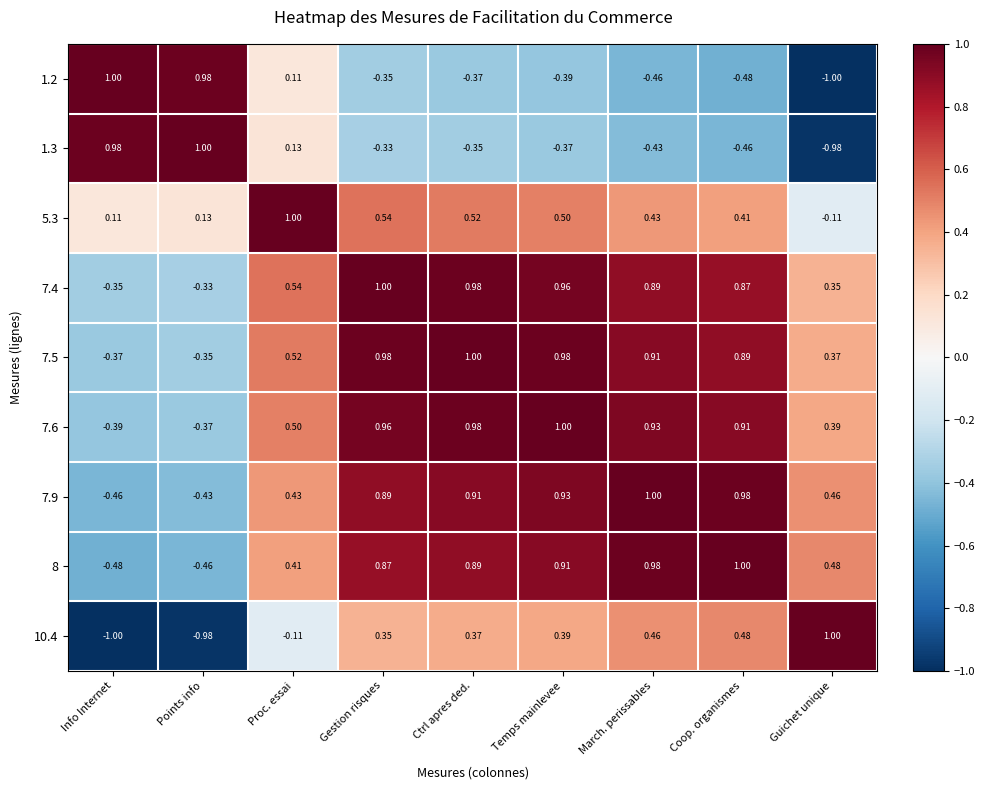

Rank the categories by 5.3 value from highest to lowest.

Proc. essai, Gestion risques, Ctrl apres ded., Temps mainlevee, March. perissables, Coop. organismes, Points info, Info Internet, Guichet unique